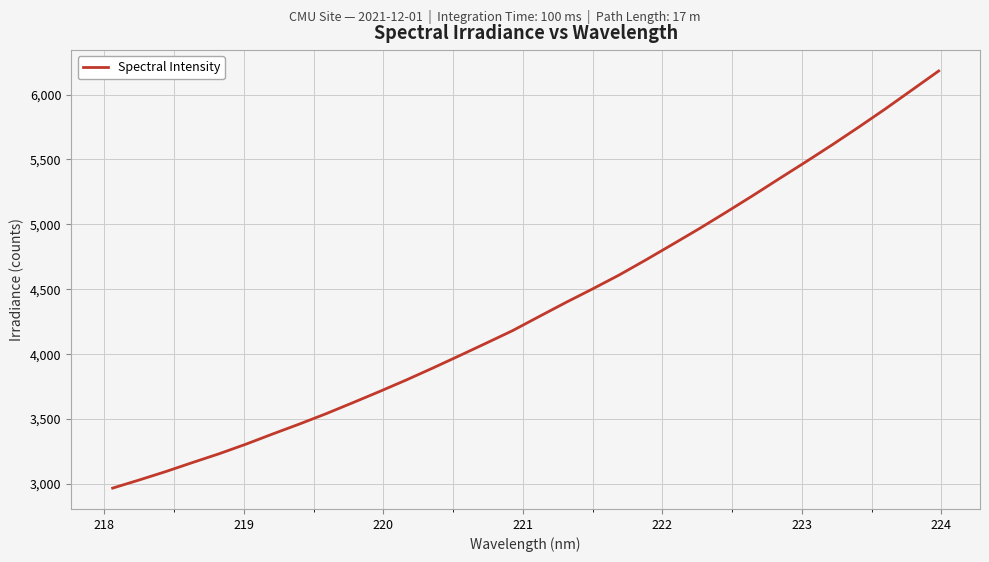

What is the difference between the maximum and minimum values?

3213.7